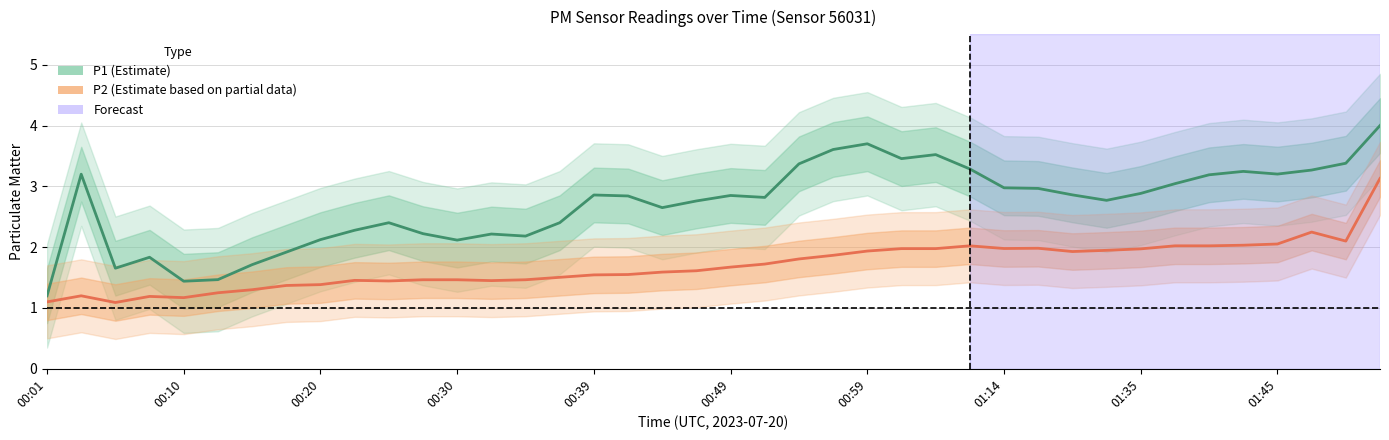

True or false: P1 (Estimate) and P2 (Estimate based on partial data) cross at least once.

False